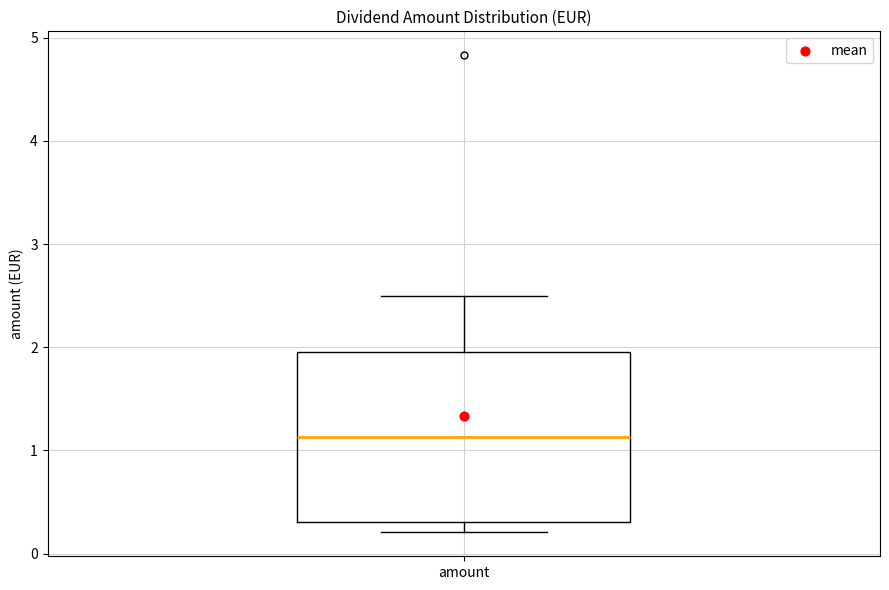

Read this box plot against the y-axis: the position of the median line, the range covered by the box, and the ends of both whiskers. The values are not printed on the chart, so give them approximately, as read against the axis.

median 1.1, box 0.3 to 2.0, whiskers 0.2 to 2.5